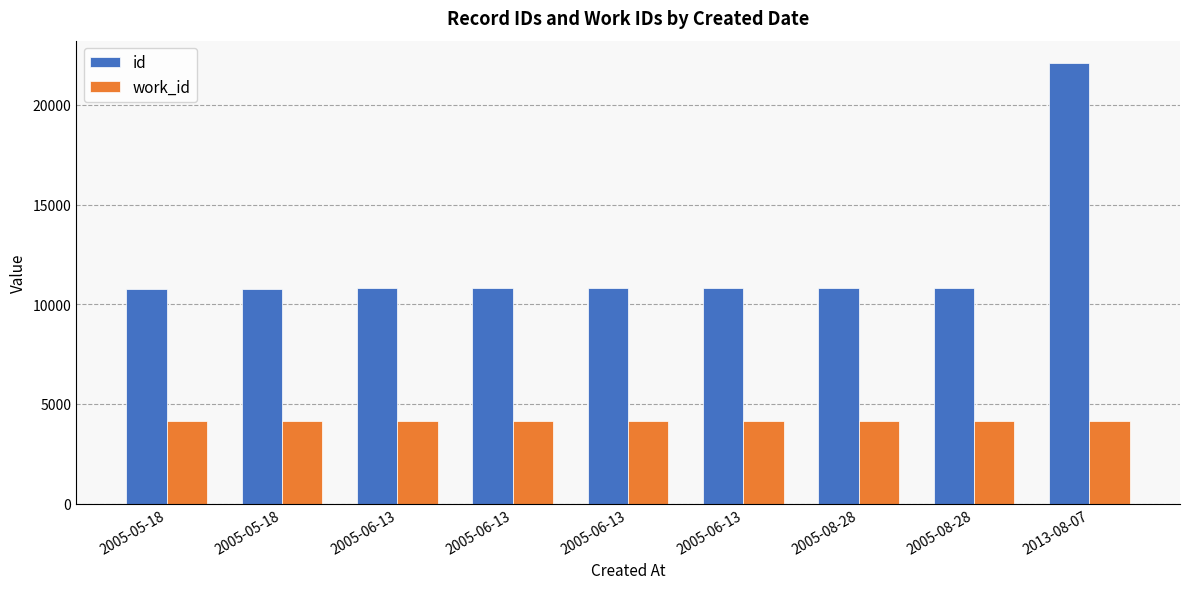

What is the highest value of the id series?

22108